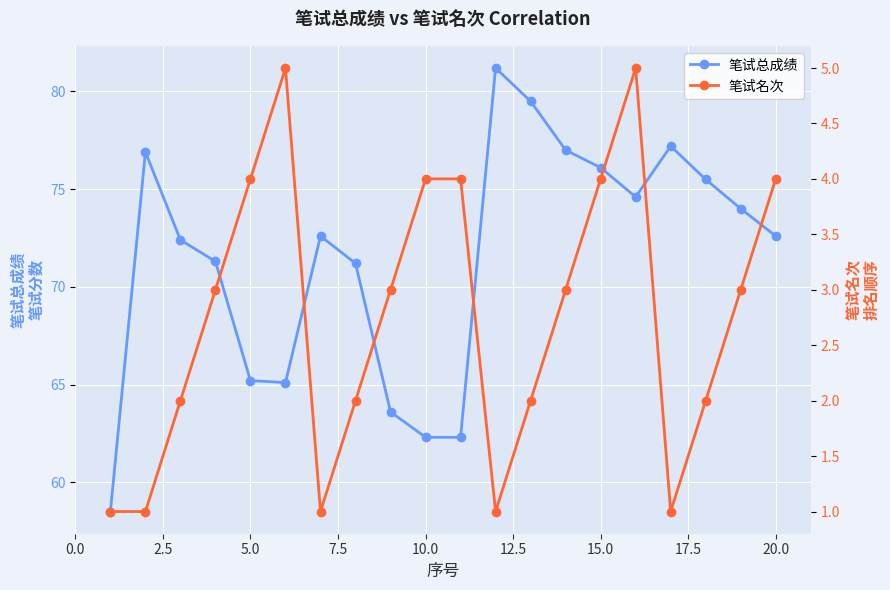

True or false: 笔试总成绩 has more than 1 points higher than both neighbors.

True